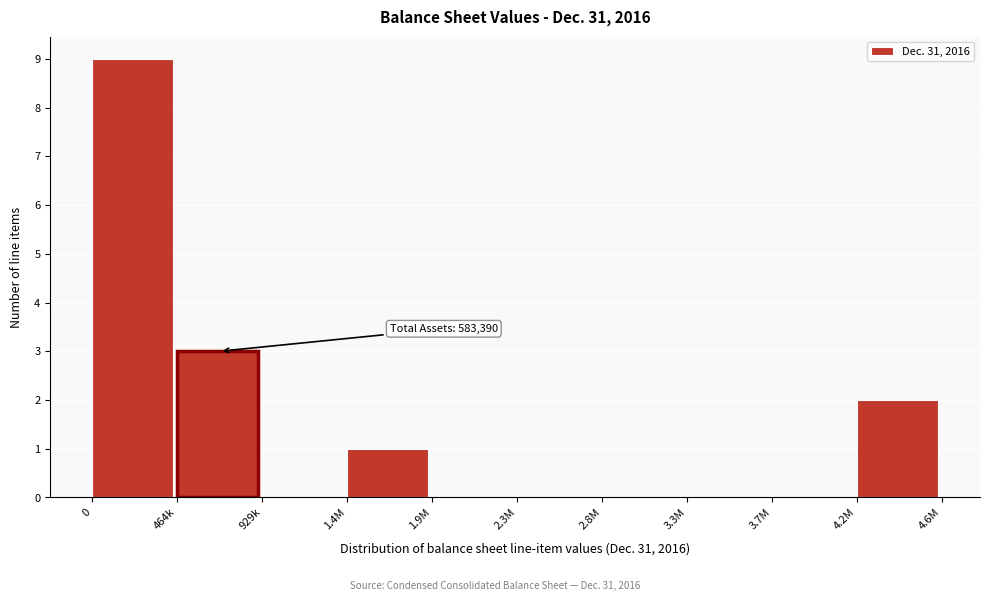

Reading right to left, extract all data points from this chart.

4.2M=2	3.7M=0	3.3M=0	2.8M=0	2.3M=0	1.9M=0	1.4M=1	929k=0	464k=3	0=9